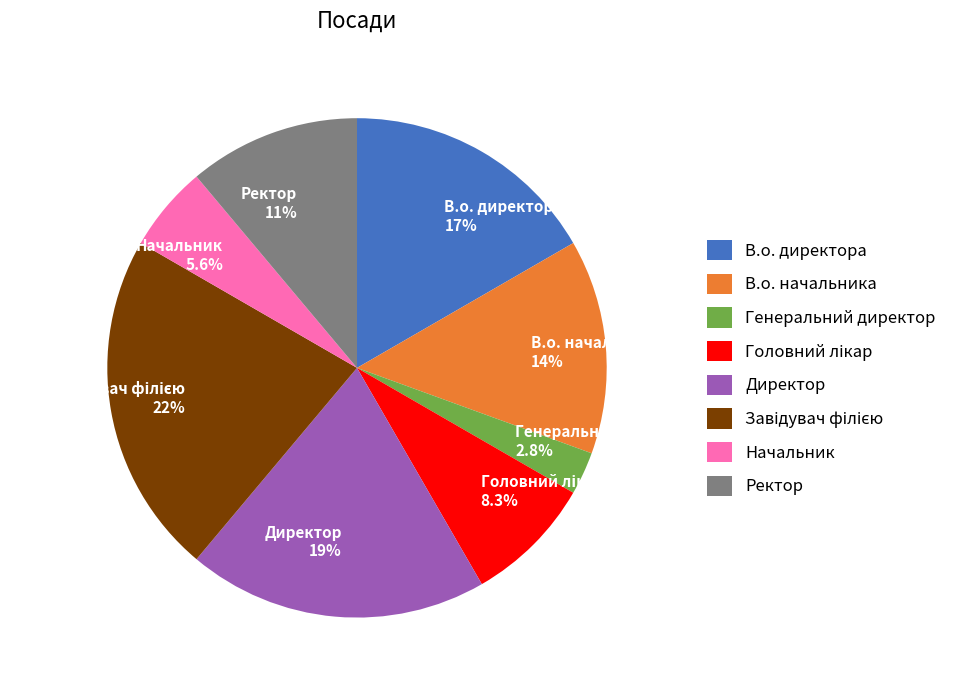

The В.о. директора slice represents 9% of the pie. True or false?

False